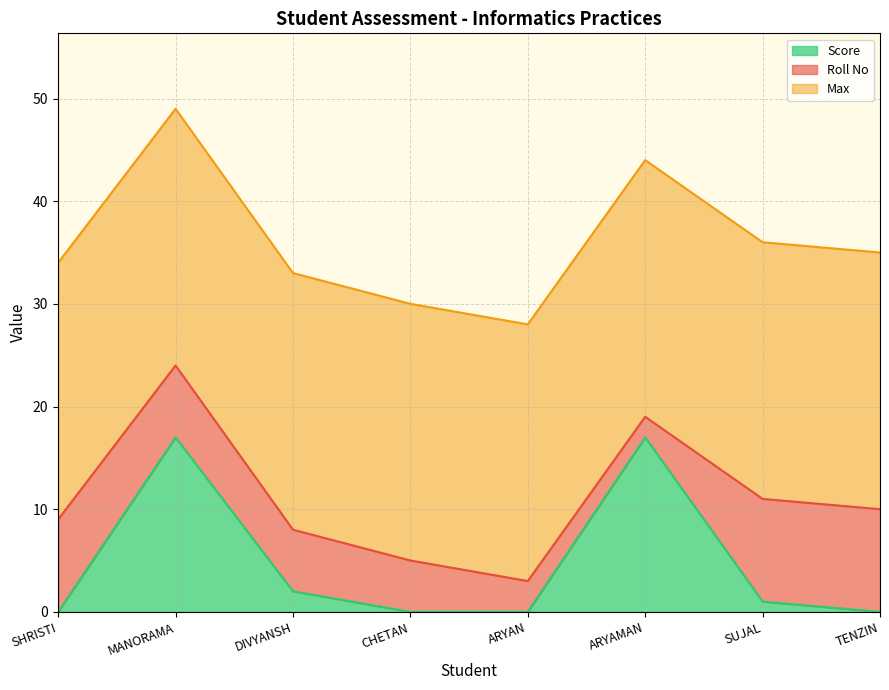

What is the value of the Max point at the 3rd from the left?

25